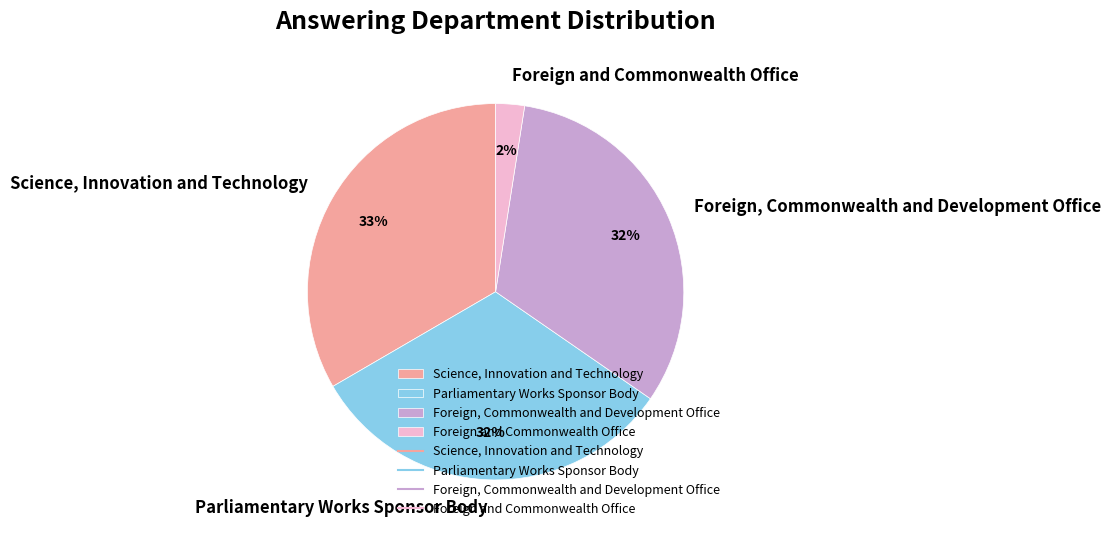

To the nearest percent, what portion does Foreign, Commonwealth and Development Office represent?

32%